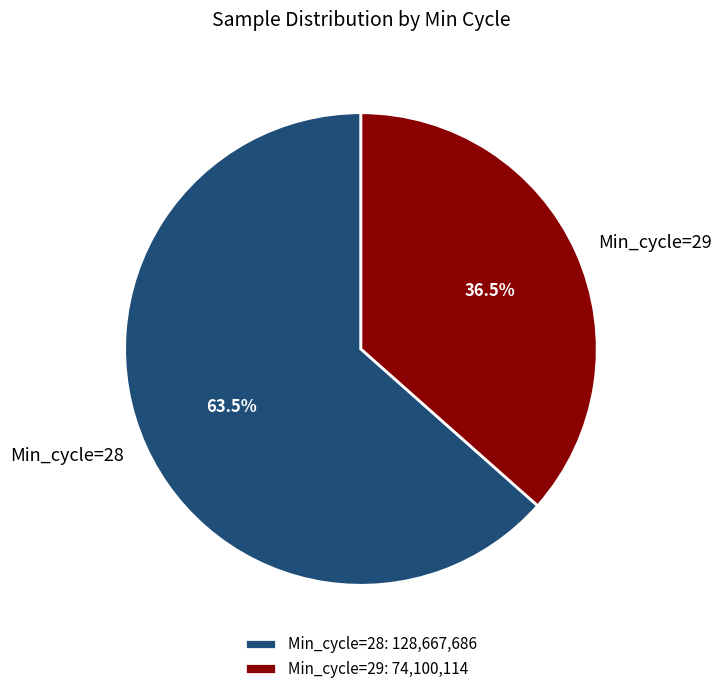

Count the number of slices in the pie.

2